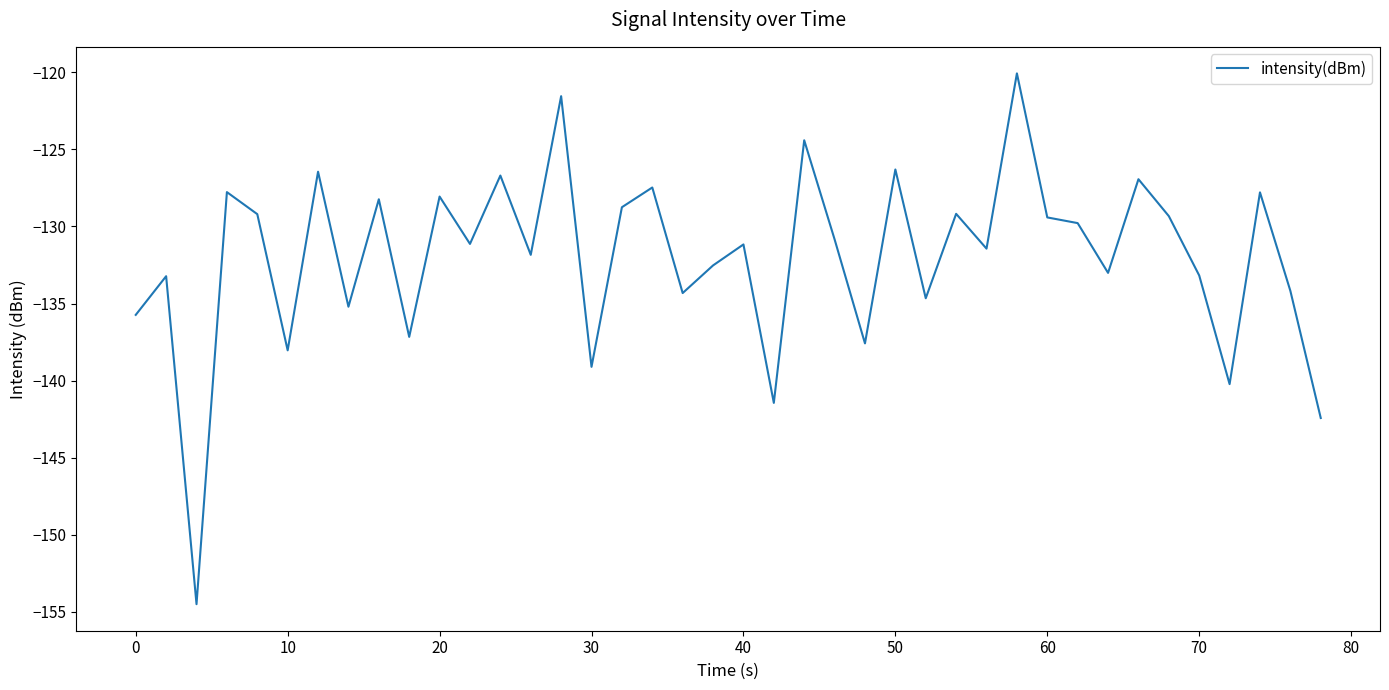

What is the difference between the maximum and minimum values?

34.4